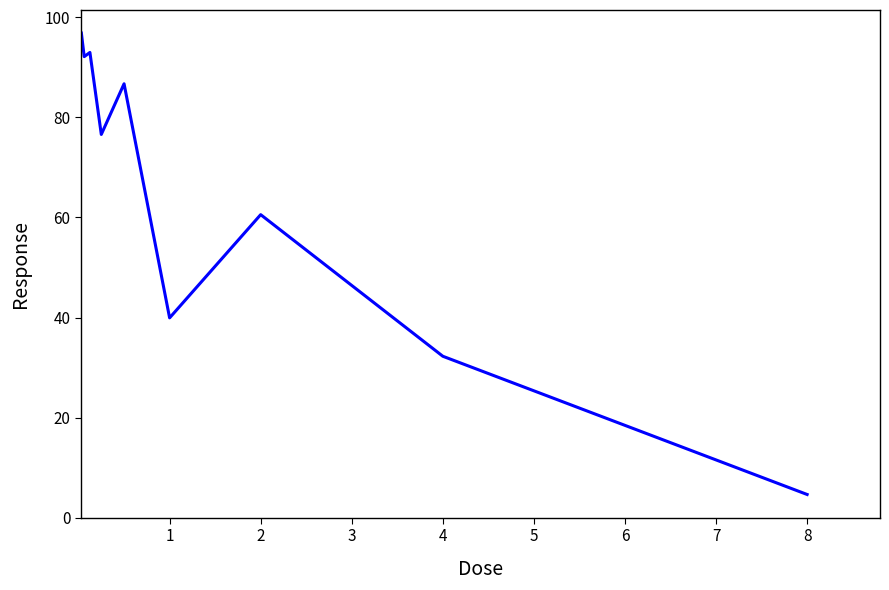

What is the maximum value shown in the chart?

96.9